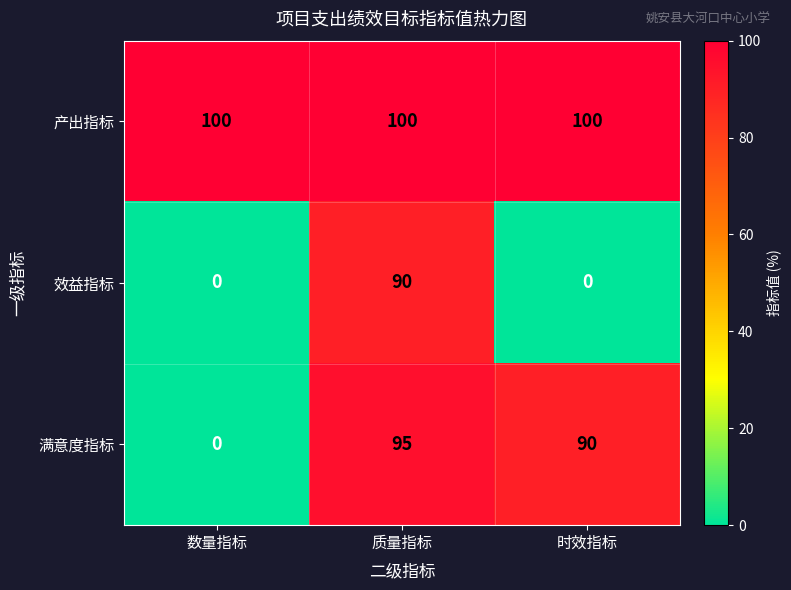

At how many categories does at least one series exceed 7?

3